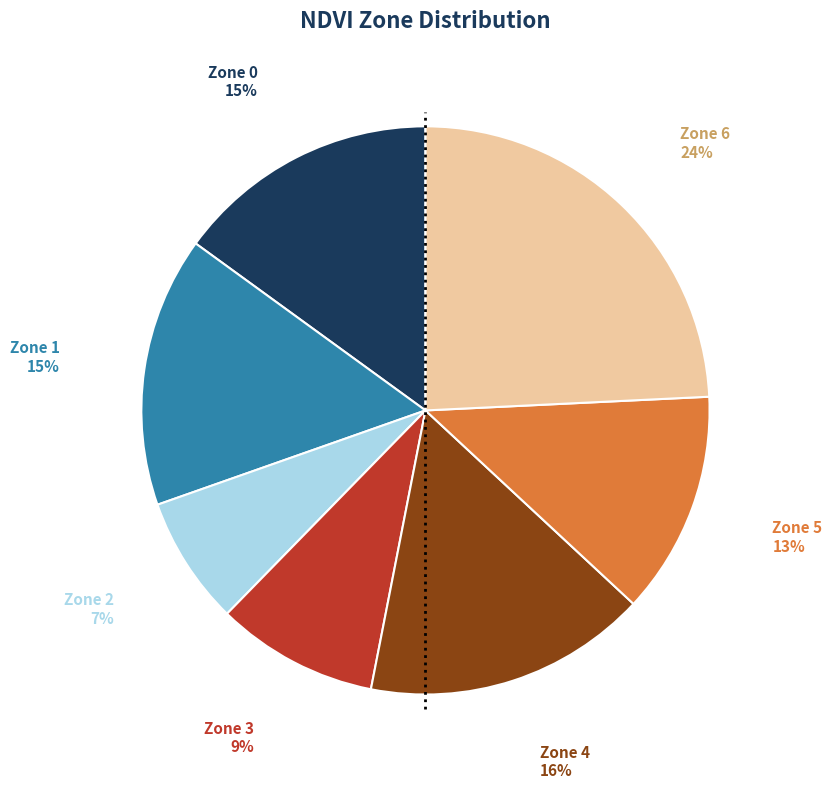

Is there any slice that represents more than half of the pie?

No